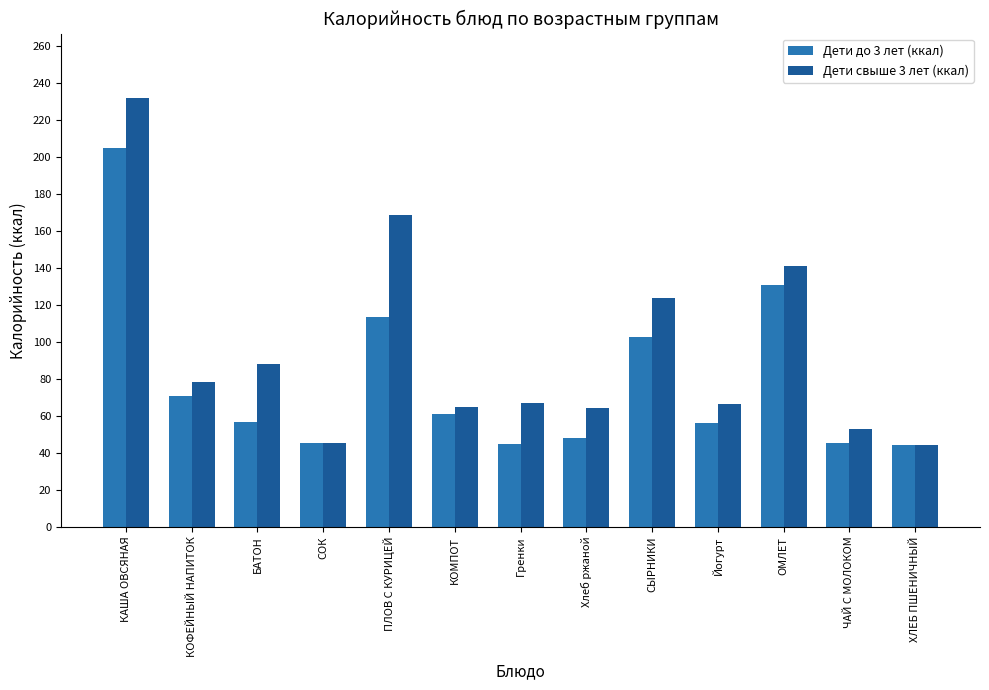

How many values in the Дети свыше 3 лет (ккал) series are below 66?

5